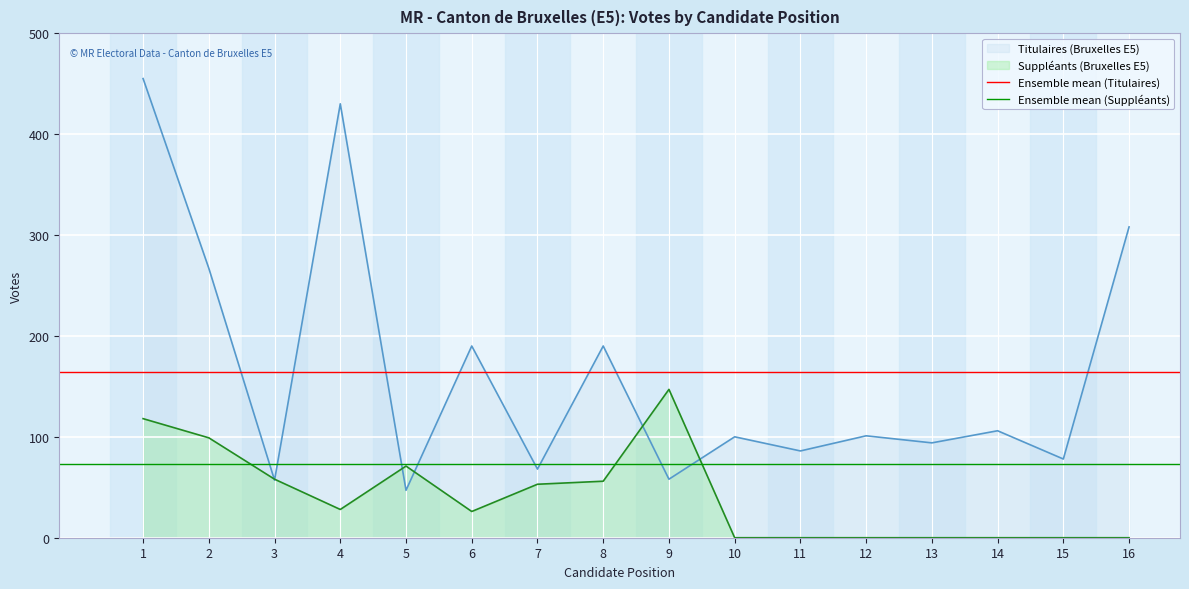

The value of Titulaires (Bruxelles E5) at 12 is 101. True or false?

True